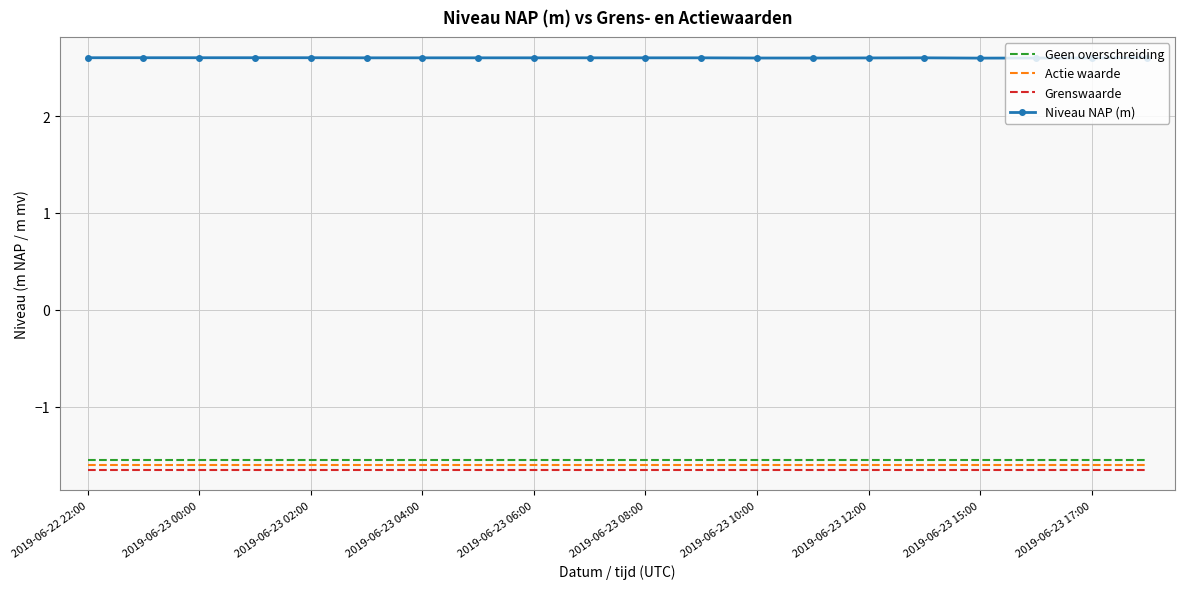

Which series has the largest total across all categories?

Niveau NAP (m)